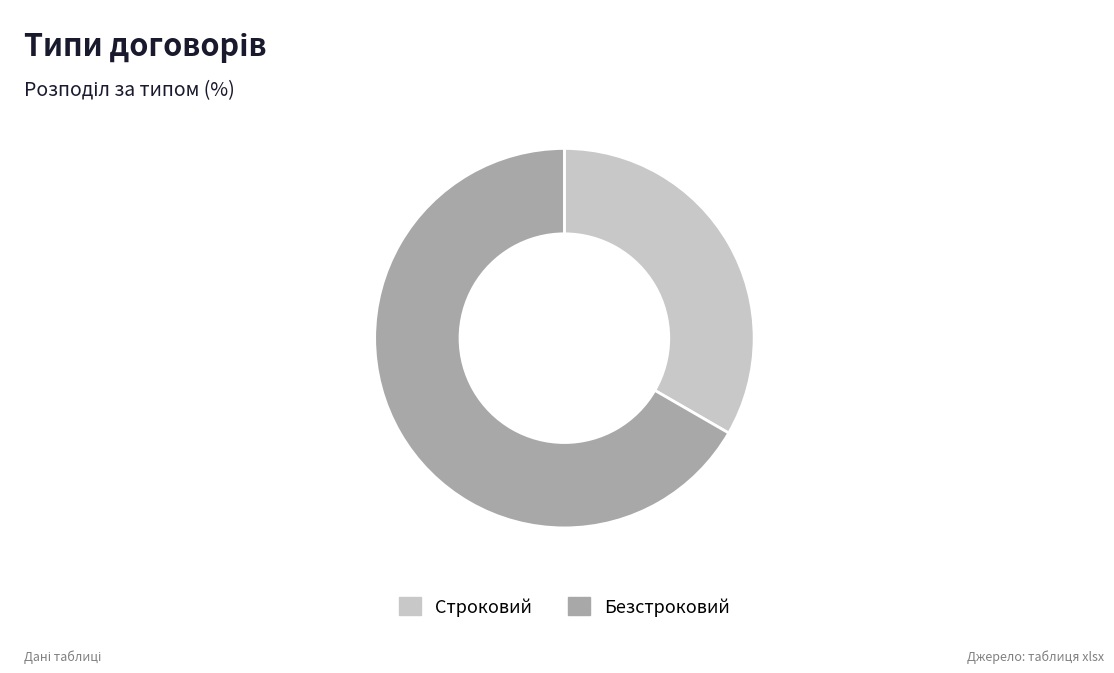

Is it true that Строковий is 47% of the pie?

False